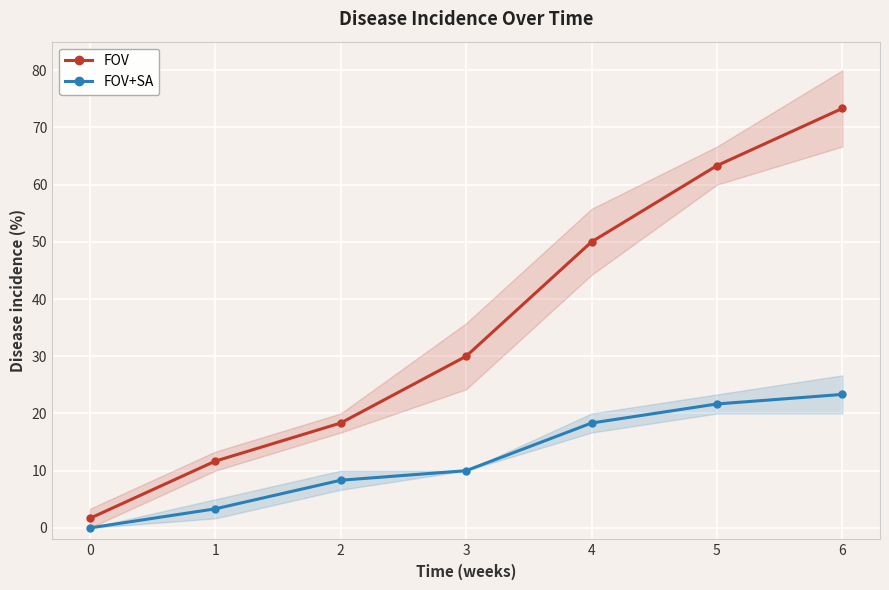

Which has a higher value, 6 or 1?

6